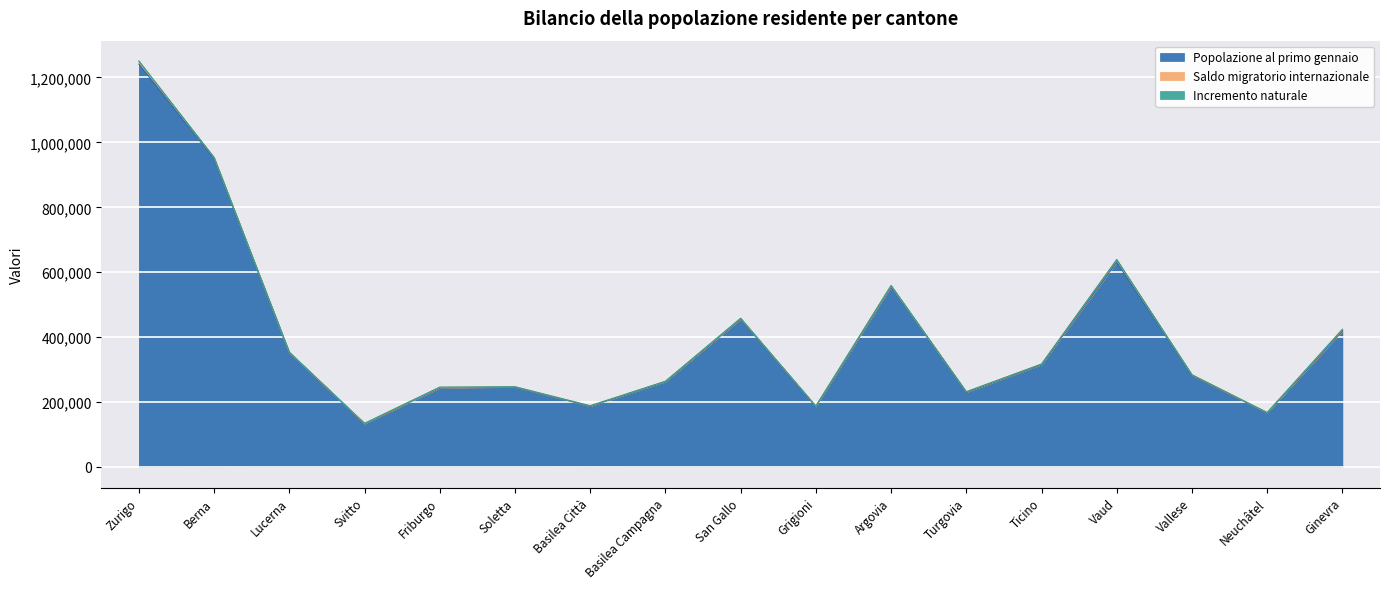

What is the difference between the second highest and minimum values in the Incremento naturale series?

2258